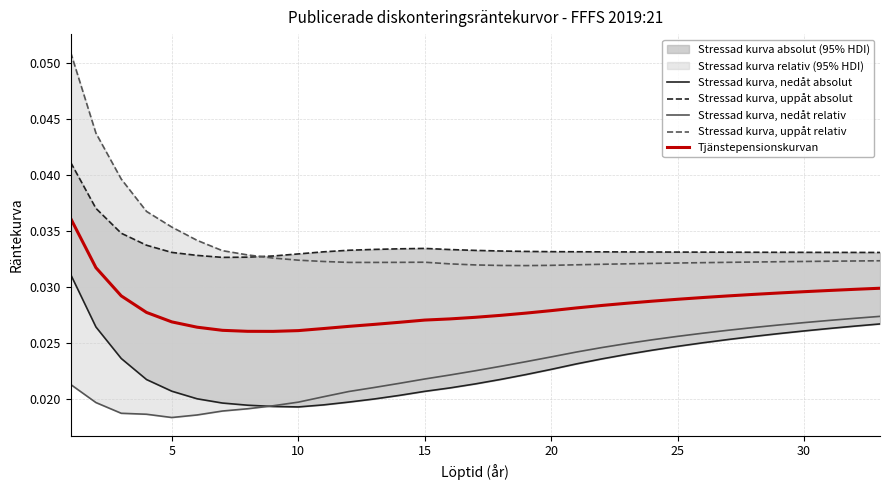

The value of Tjänstepensionskurvan at 15 is 0.0. True or false?

True